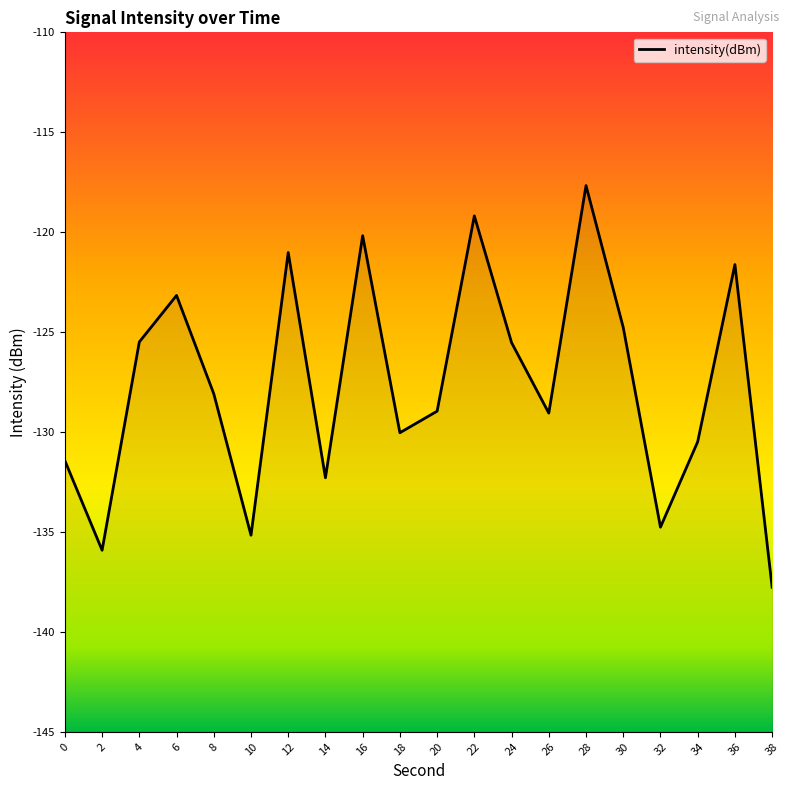

What is the minimum value shown in the chart?

-137.8